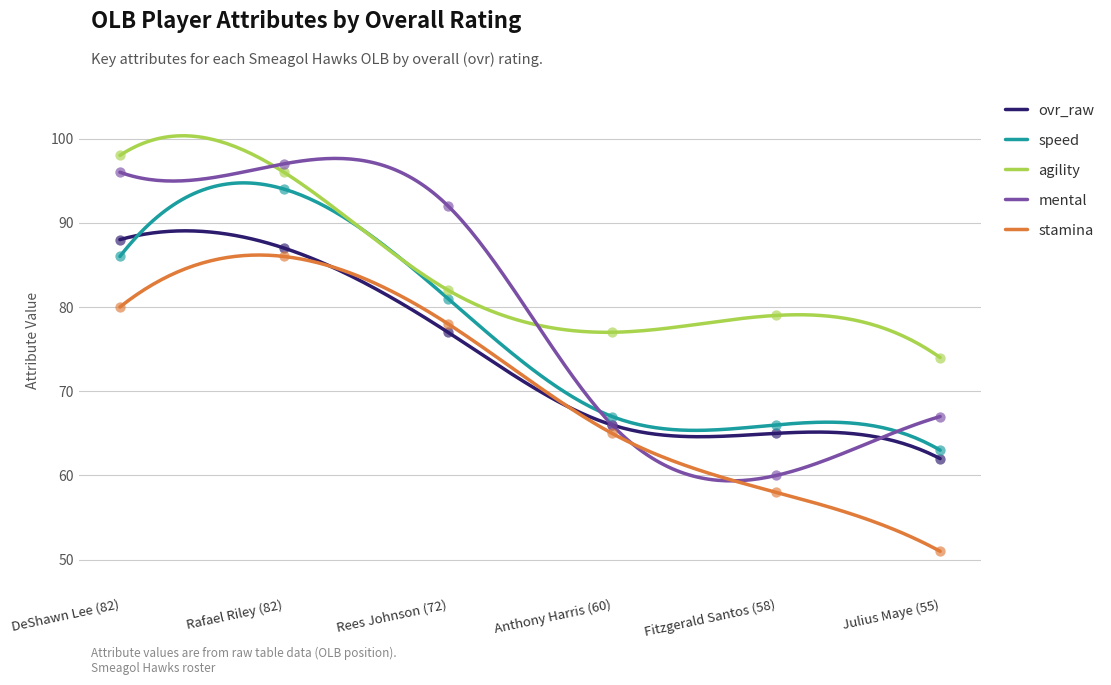

What are all the series names shown in the legend?

ovr_raw, speed, agility, mental, stamina